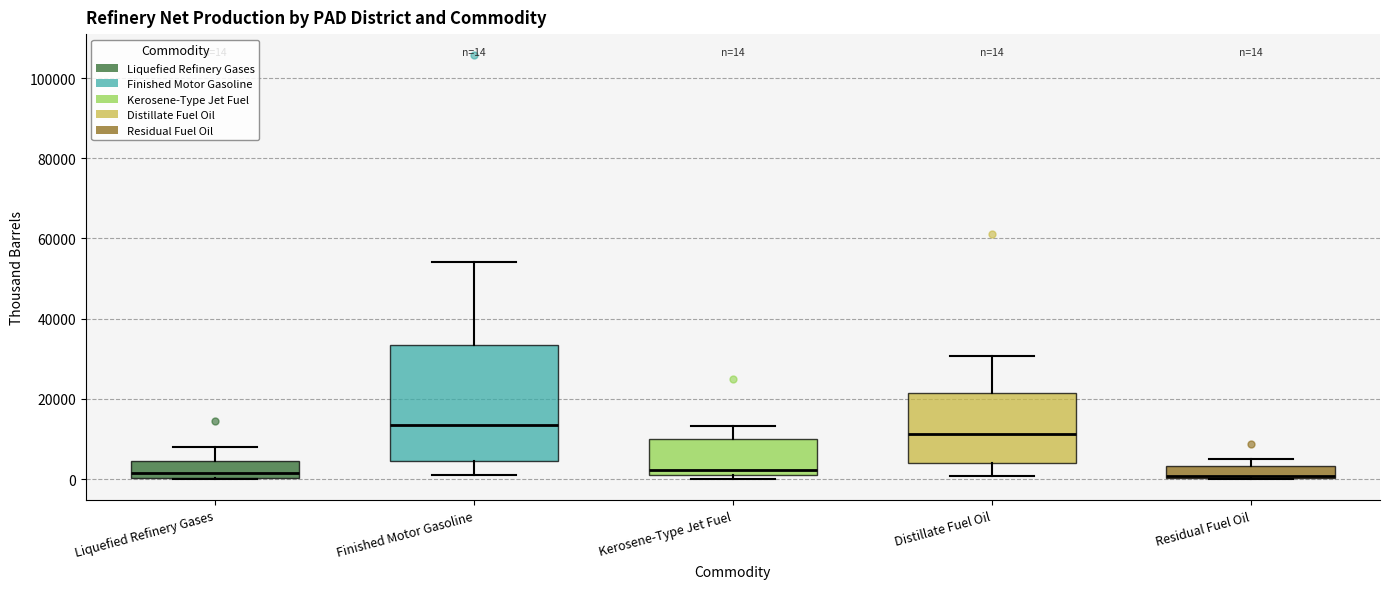

Which box has the highest median line?

Finished Motor Gasoline